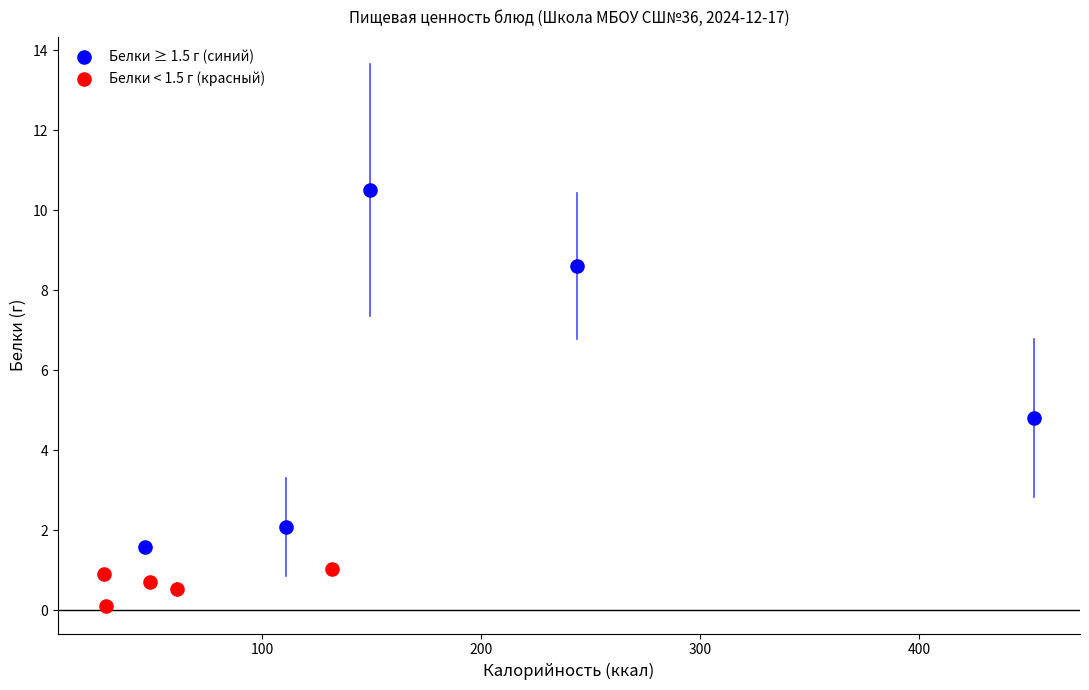

Which series contains the highest Y value?

Белки ≥ 1.5 г (синий)